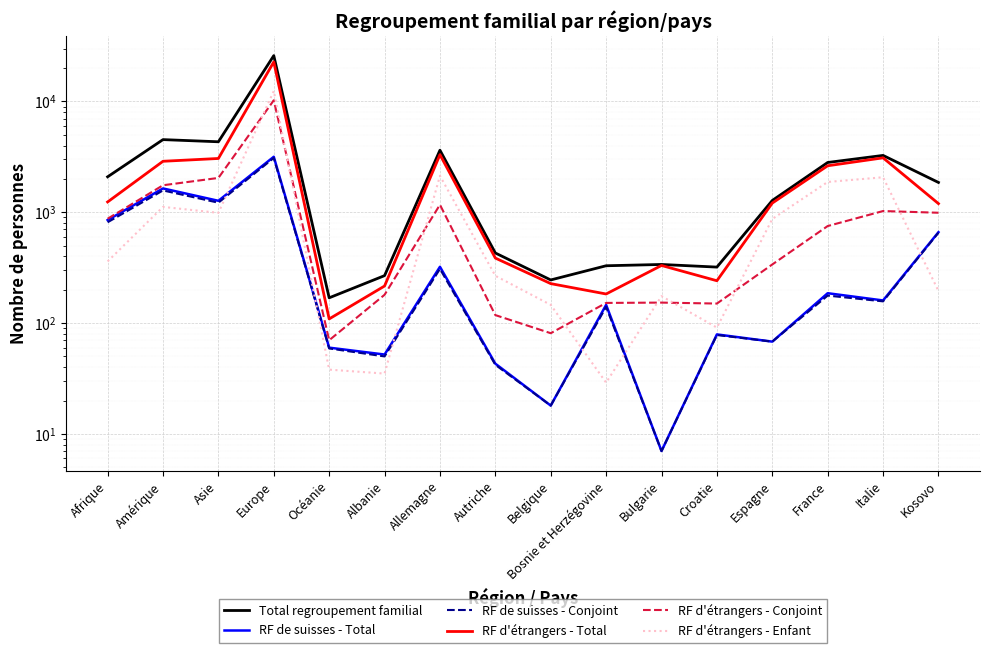

In RF de suisses - Conjoint, how many points are higher than both neighbors (excluding endpoints)?

6